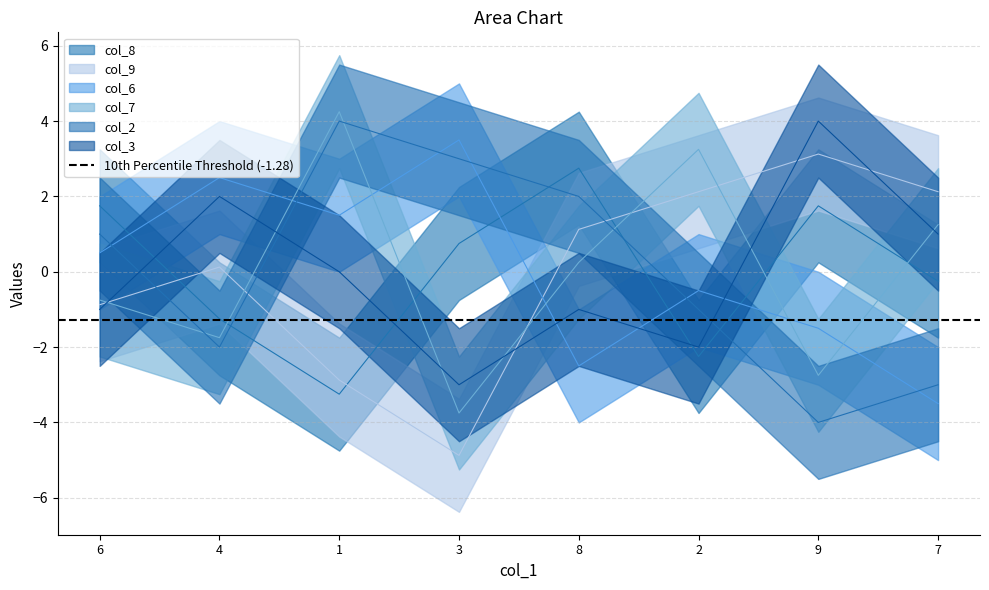

What is the total value across all series at 4?

-0.4